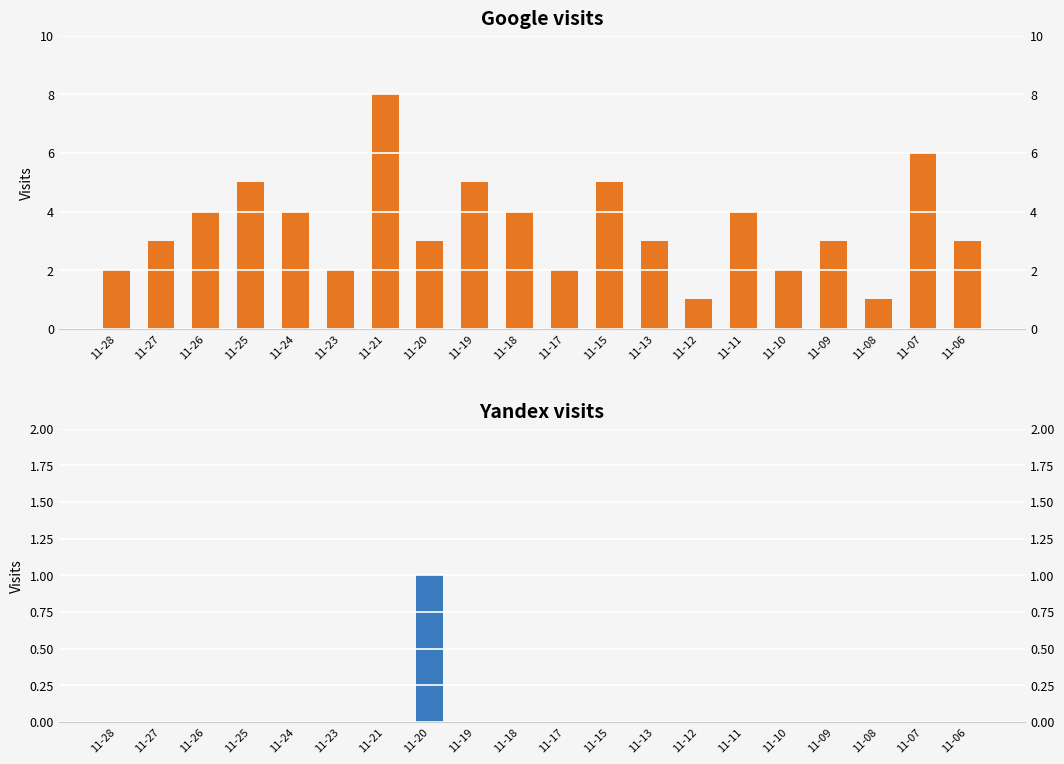

How many categories are shown in the chart?

20